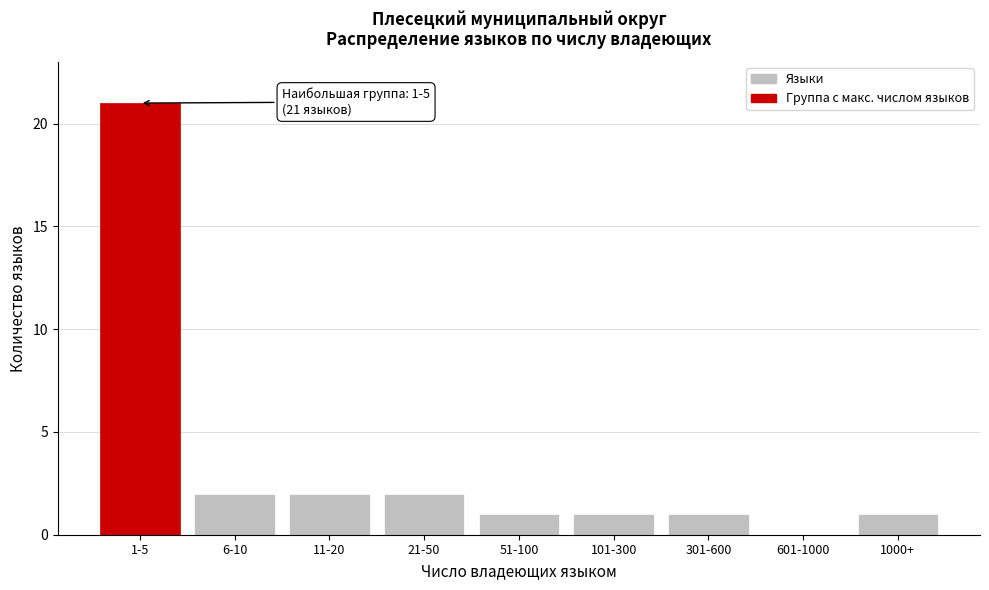

Reading left to right, extract all data points from this chart.

1-5=21	6-10=2	11-20=2	21-50=2	51-100=1	101-300=1	301-600=1	601-1000=0	1000+=1